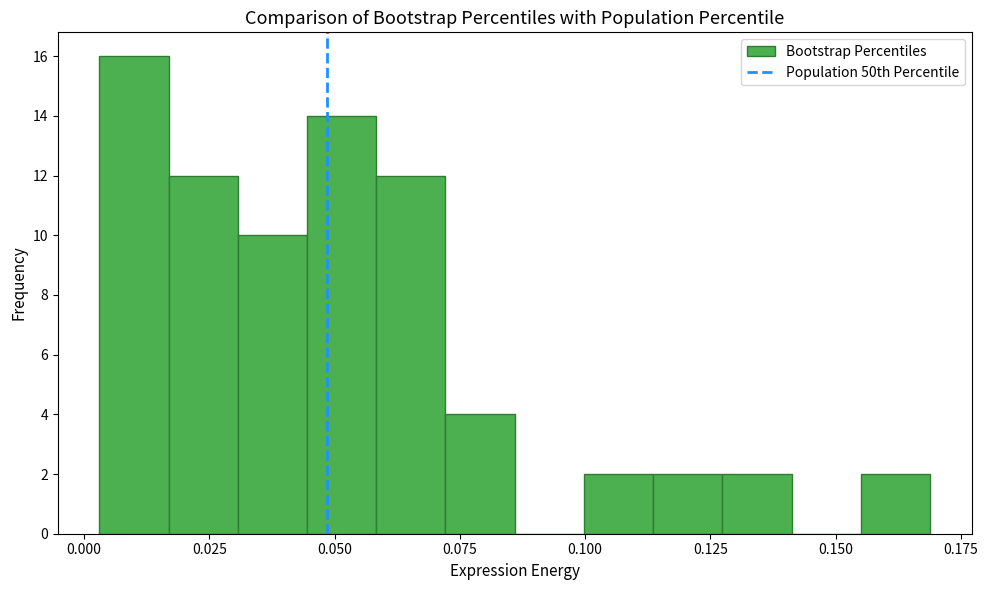

Around what value on the x-axis is the tallest bar? Give the approximate position of its centre, as read against the axis.

0.010